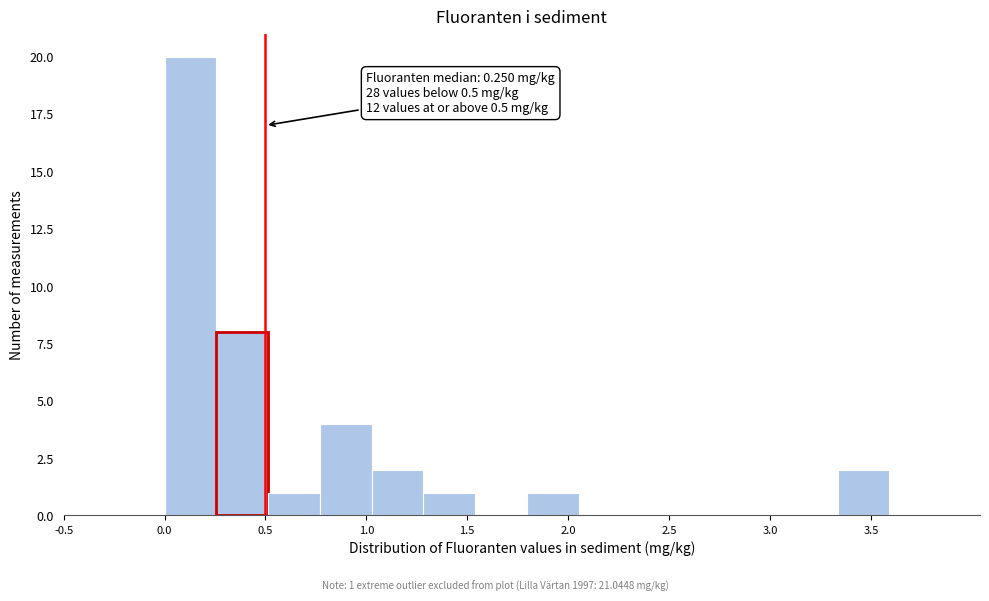

Over which range of the x-axis is the bar tallest?

0.00 to 0.25